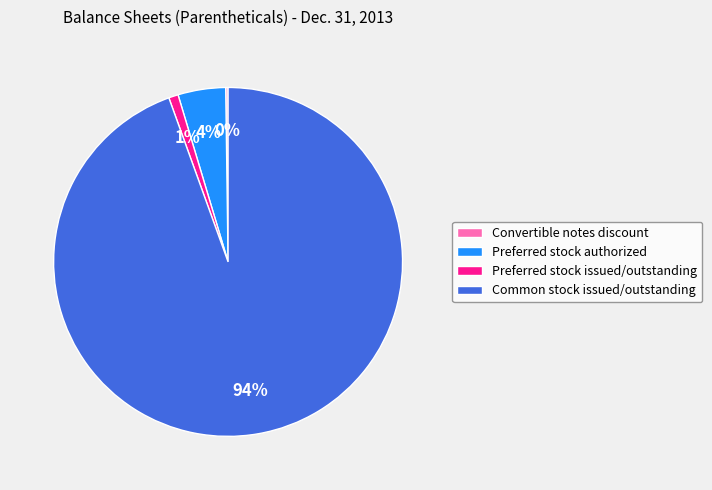

To the nearest percent, what percentage of the pie is Preferred stock authorized?

4%